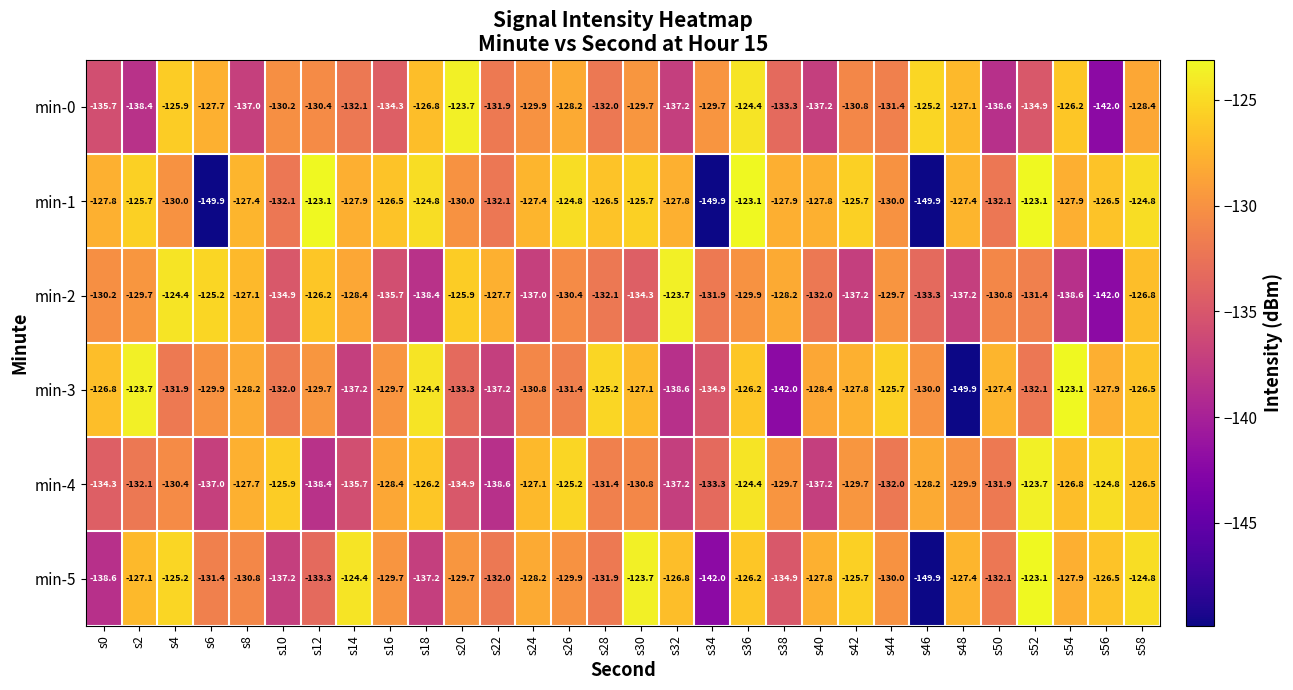

What is the sum of the min-1 values at s34 and s52?

-273.0